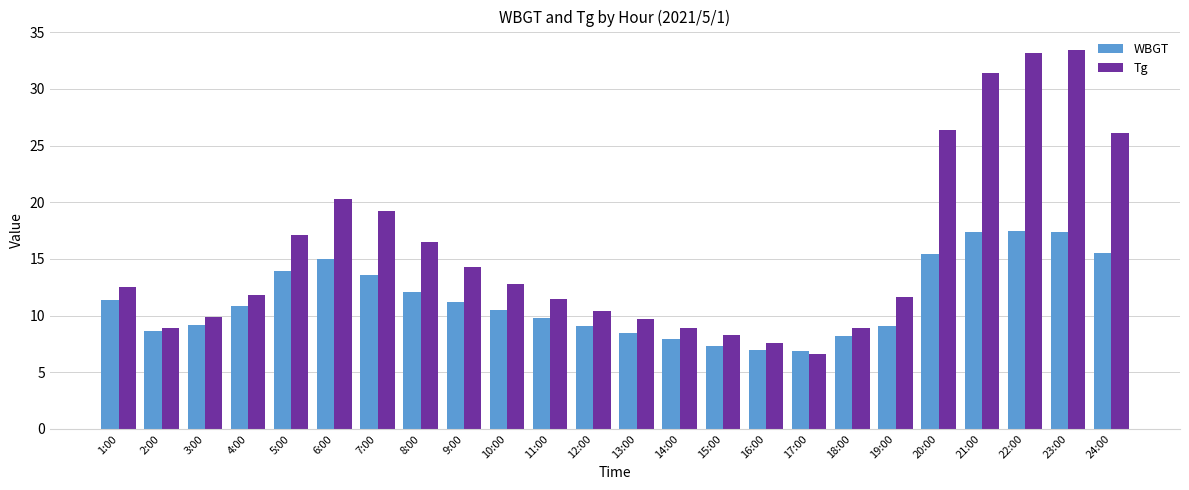

At 11:00, list the series in order from smallest to largest.

WBGT, Tg